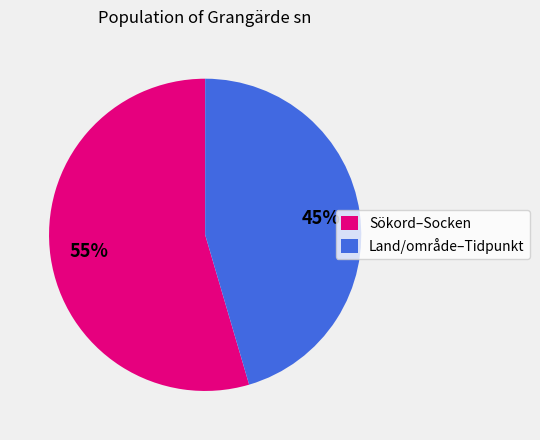

Combined, do Land/område–Tidpunkt and Sökord–Socken account for over 50%?

Yes